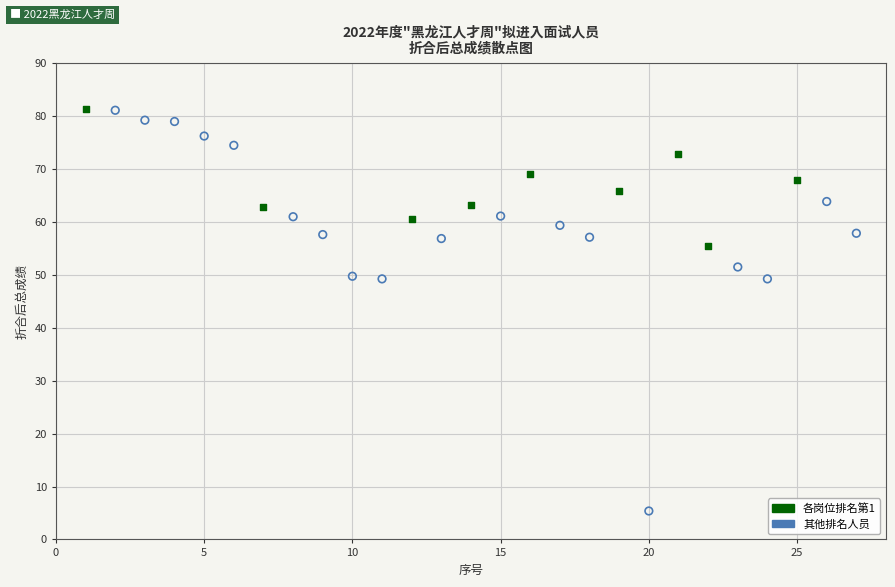

Which series has the largest Y range (max minus min)?

其他排名人员